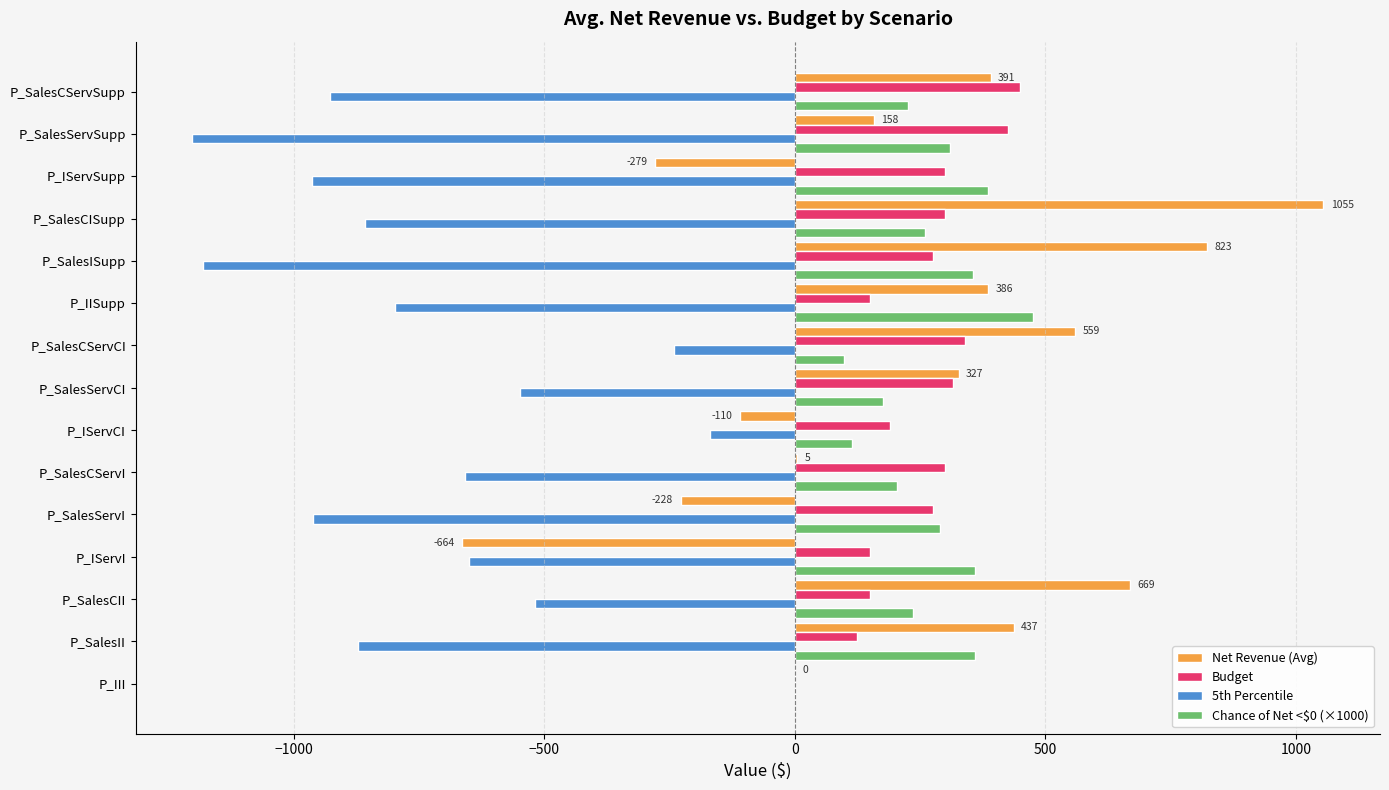

What is the maximum value for Chance of Net <$0 (×1000)?

476.0